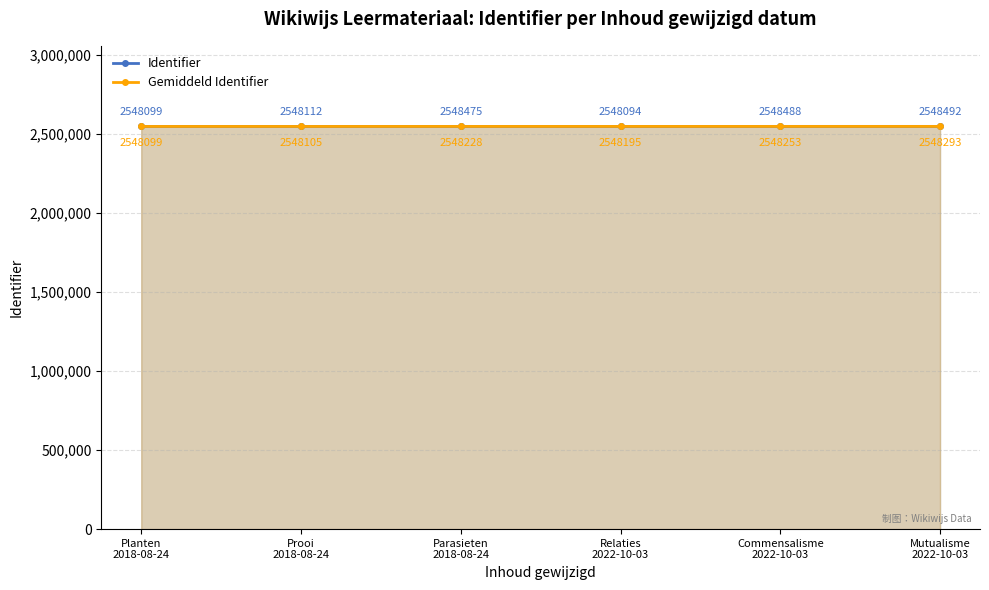

After their last crossing, which series has the higher values: Gemiddeld Identifier or Identifier?

Identifier